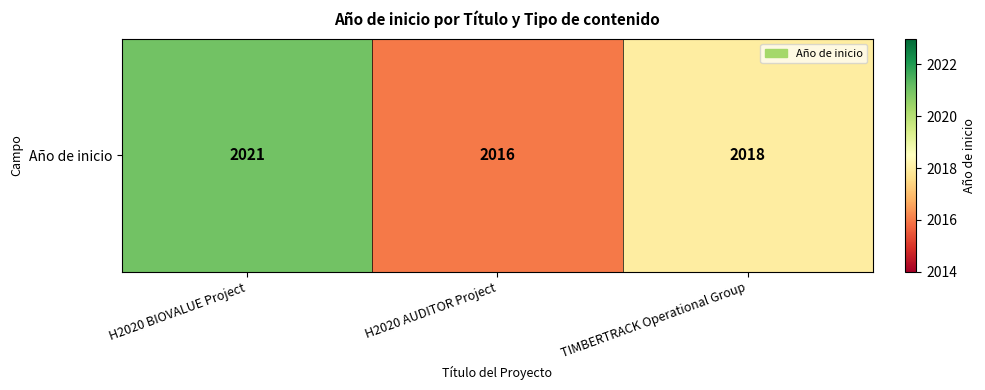

List the labels in order of value, smallest first.

H2020 AUDITOR Project, TIMBERTRACK Operational Group, H2020 BIOVALUE Project